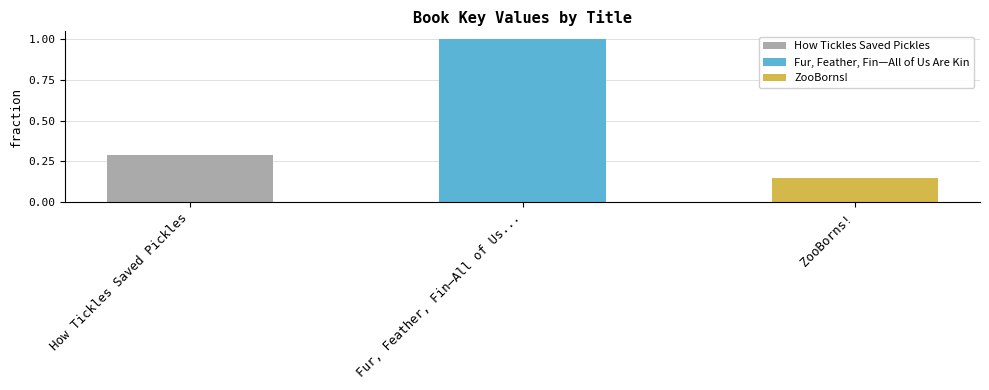

Does the chart contain any negative values?

No